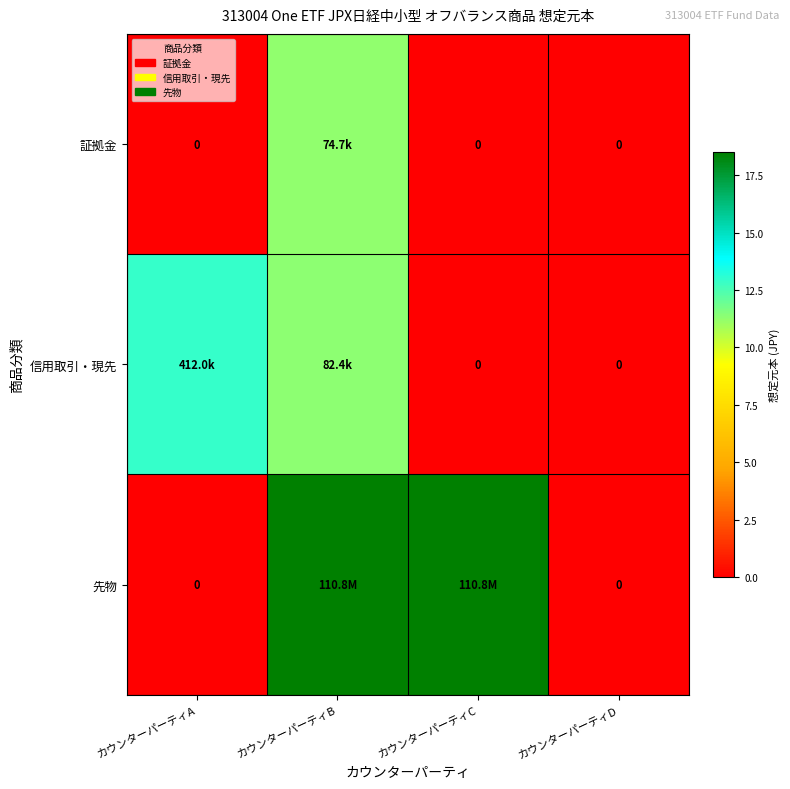

Is it true that 信用取引・現先 equals 12.9 at カウンターパーティA?

True